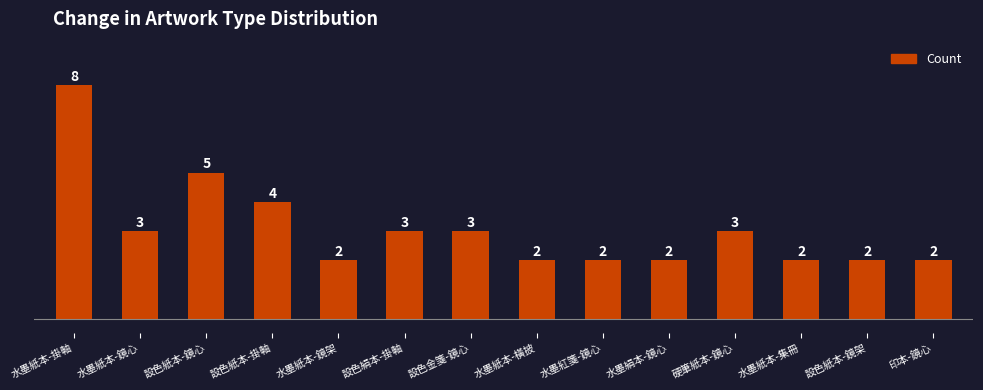

Read the value at 設色絹本-掛軸.

3